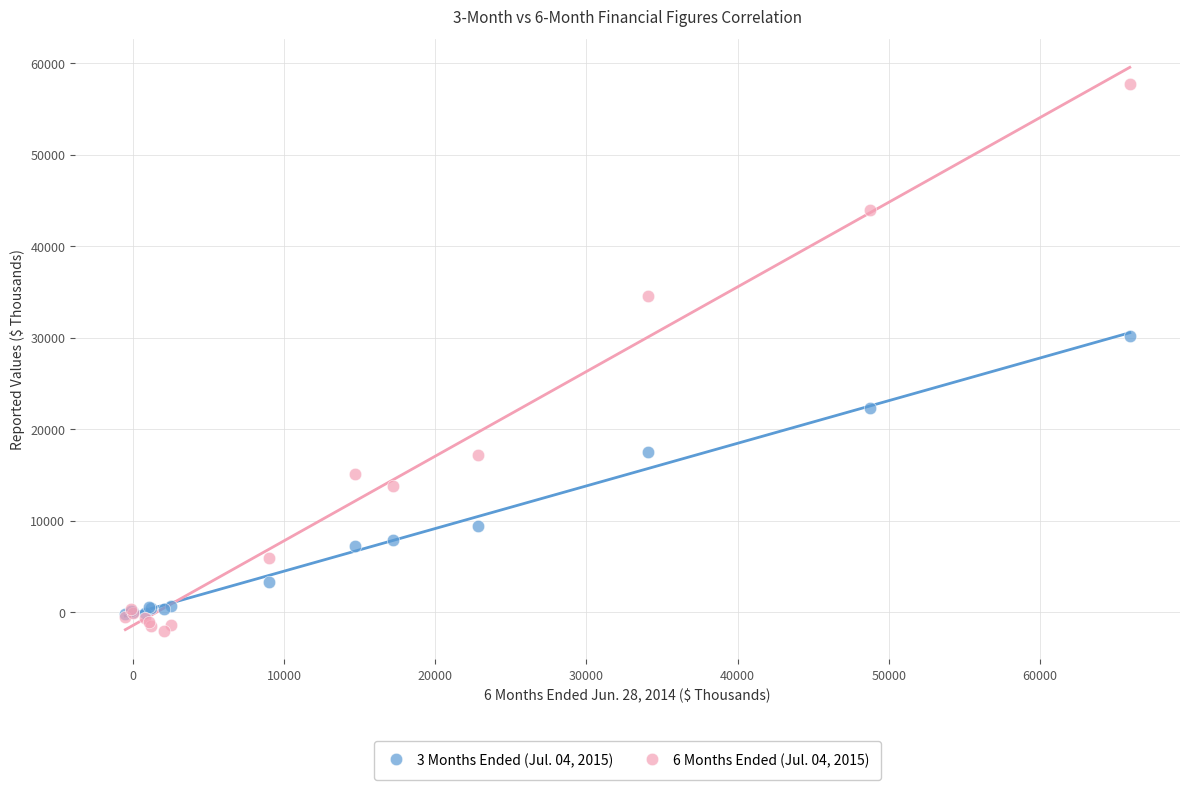

Which series has the widest spread of Y values?

6 Months Ended (Jul. 04, 2015)